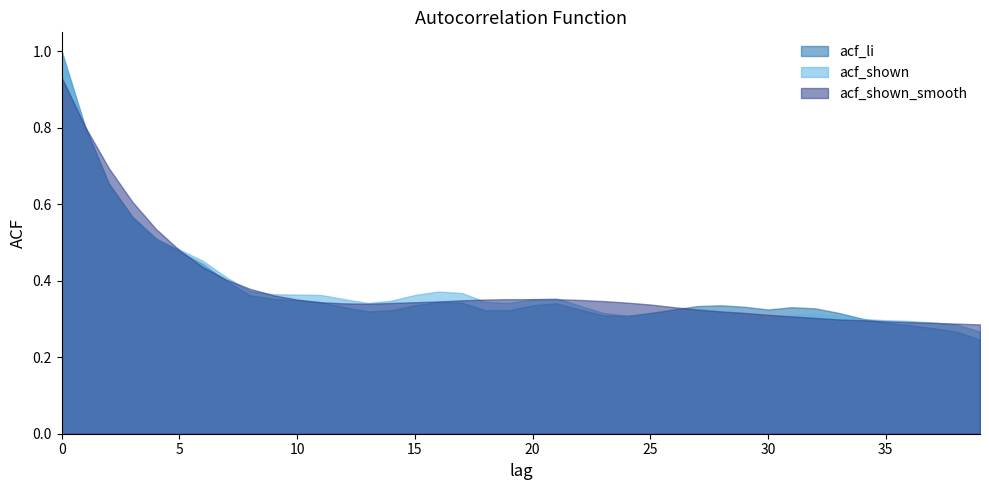

Reading left to right, transcribe all the data shown in this chart.

acf_li: 1.0	0.8	0.7	0.6	0.5	0.5	0.4	0.4	0.4	0.4	0.3	0.3	0.3	0.3	0.3	0.3	0.3	0.3	0.3	0.3	0.3	0.3	0.3	0.3	0.3	0.3	0.3	0.3	0.3	0.3	0.3	0.3	0.3	0.3	0.3	0.3	0.3	0.3	0.3	0.2
acf_shown: 1.0	0.8	0.6	0.6	0.5	0.5	0.5	0.4	0.4	0.4	0.4	0.4	0.4	0.3	0.3	0.4	0.4	0.4	0.3	0.3	0.4	0.4	0.3	0.3	0.3	0.3	0.3	0.3	0.3	0.3	0.3	0.3	0.3	0.3	0.3	0.3	0.3	0.3	0.3	0.3
acf_shown_smooth: 0.9	0.8	0.7	0.6	0.5	0.5	0.4	0.4	0.4	0.4	0.4	0.3	0.3	0.3	0.3	0.3	0.3	0.3	0.4	0.4	0.4	0.4	0.3	0.3	0.3	0.3	0.3	0.3	0.3	0.3	0.3	0.3	0.3	0.3	0.3	0.3	0.3	0.3	0.3	0.3